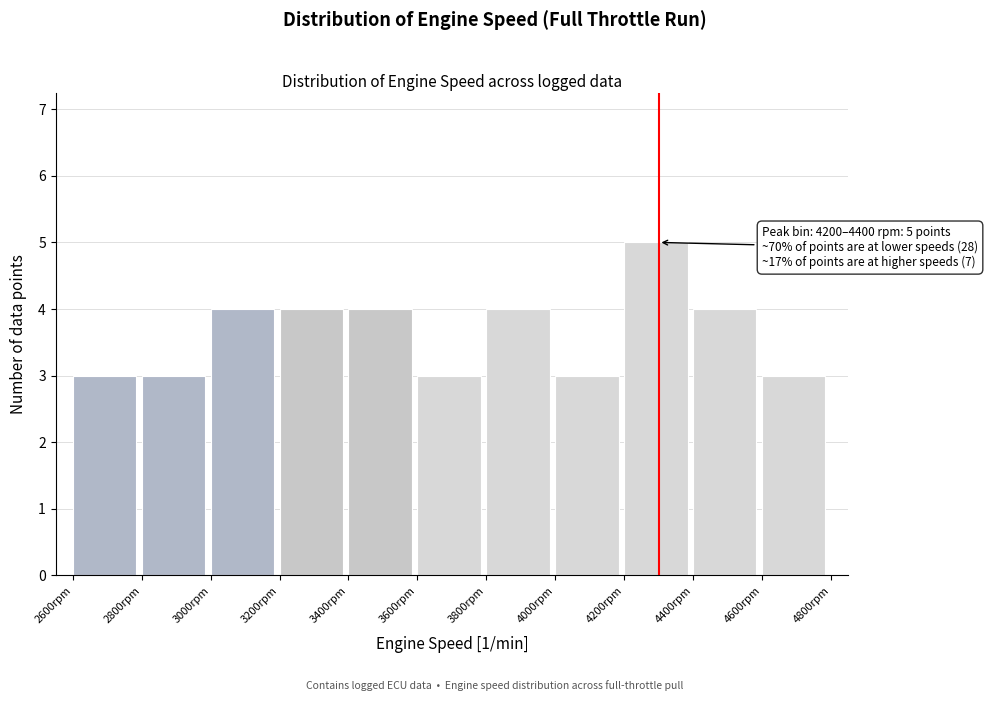

Which range on the x-axis has the tallest bar?

4200 to 4400